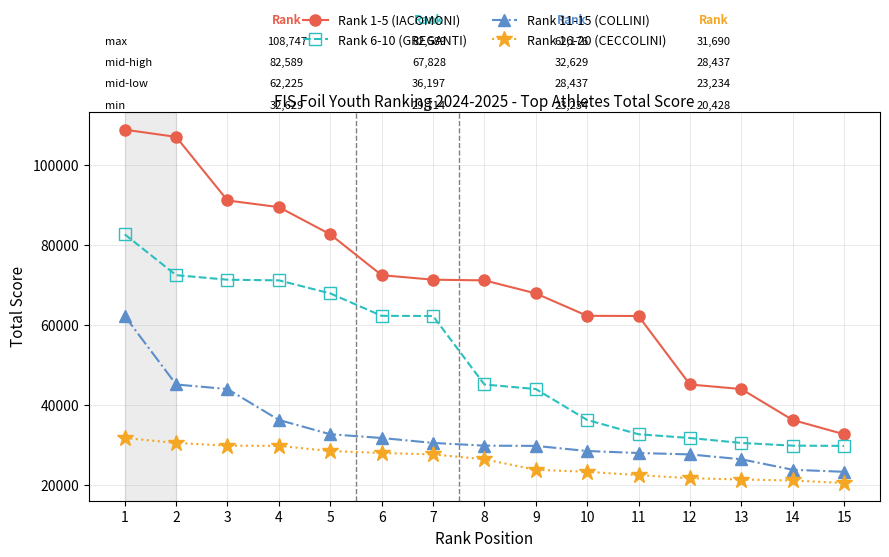

True or false: Rank 11-15 (COLLINI) and Rank 1-5 (IACOMONI) intersect in this chart.

False